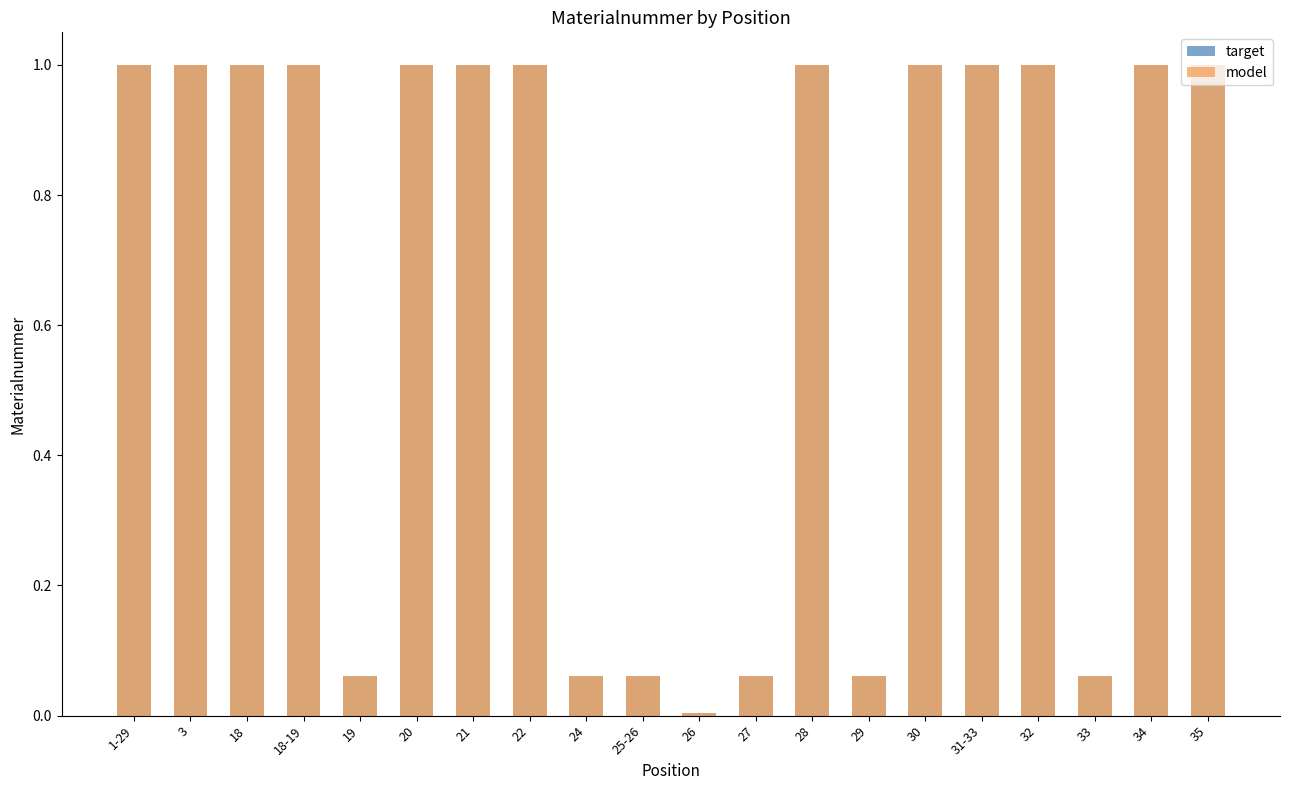

At which label is model closest to 0?

26